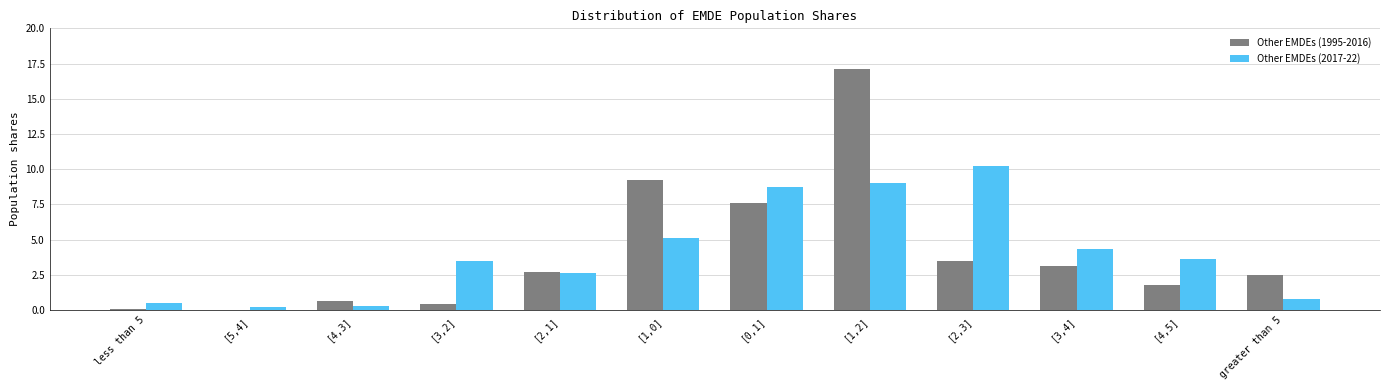

At which category is the sum across all series the highest?

[1,2]